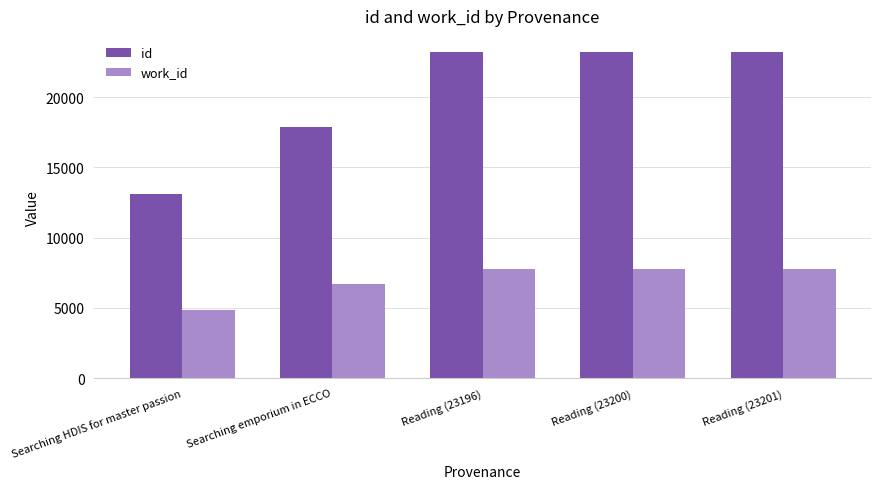

What is the difference between the maximum and minimum values in the id series?

10121